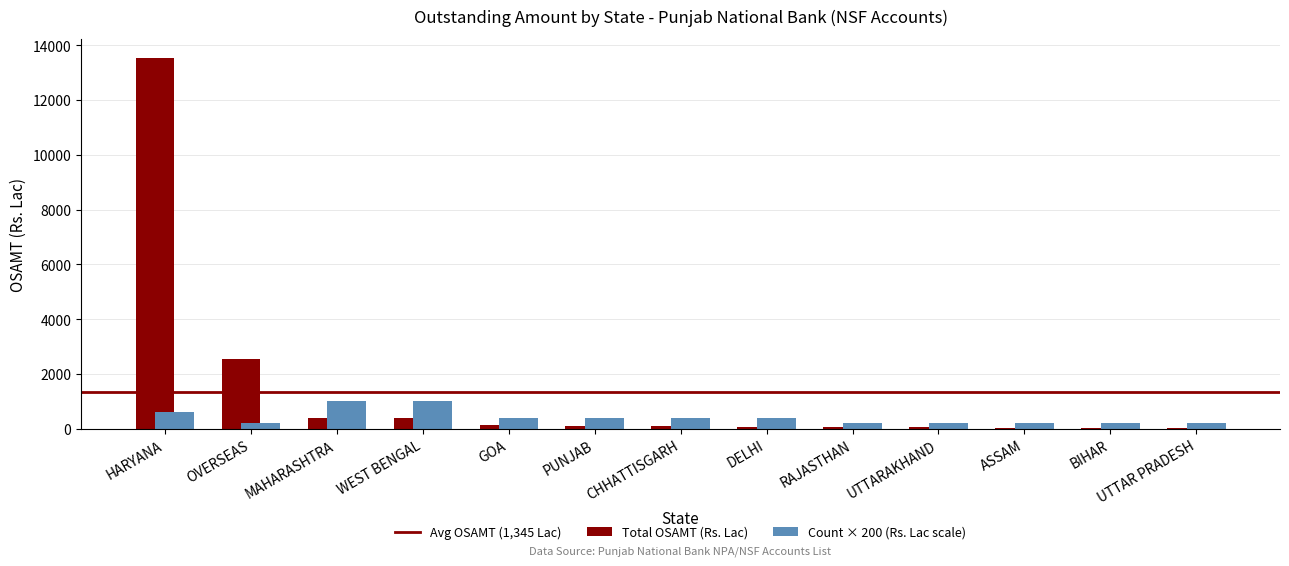

The Total OSAMT (Rs. Lac) series shows 13548.1 at HARYANA. True or false?

True